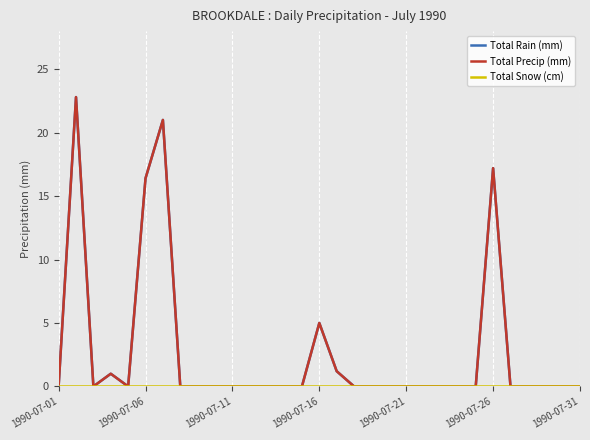

True or false: Total Snow (cm) has more than 0 interior local peaks.

False